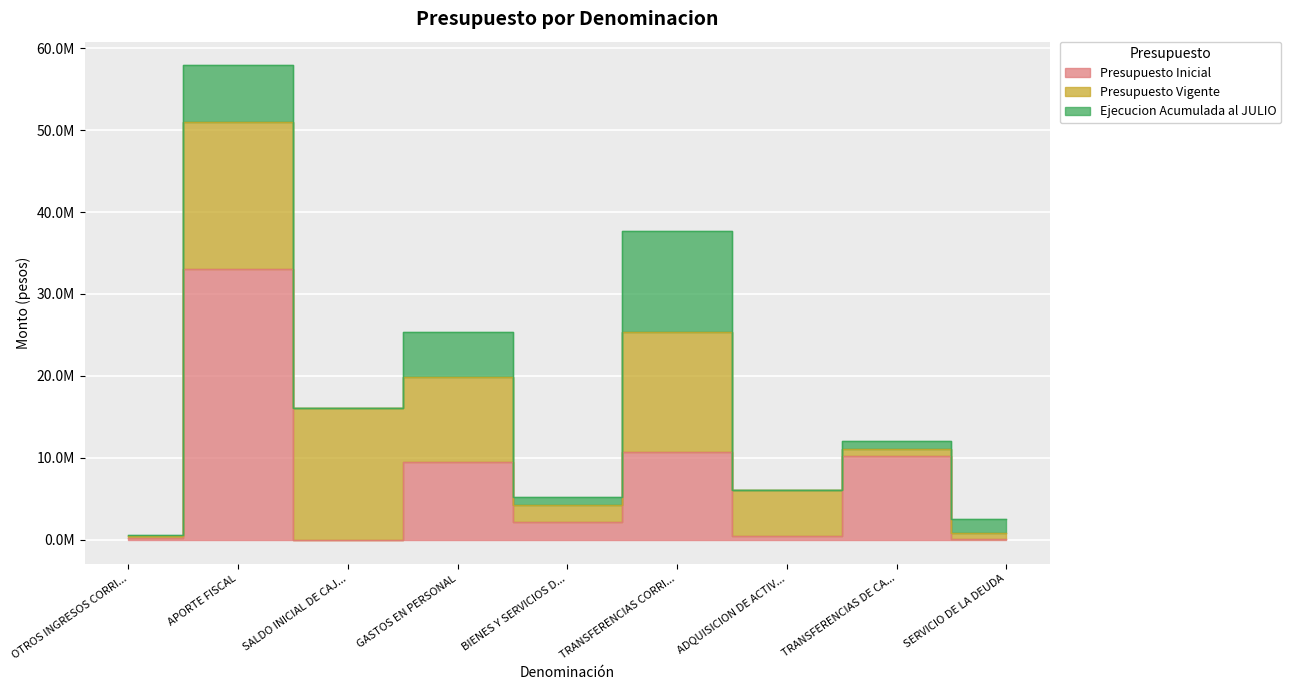

Reading left to right, extract all data points from this chart.

Presupuesto Inicial: 219029	32998897	2000	9540121	2138797	10705943	505551	10181226	148288
Presupuesto Vigente: 221942	18039205	16030789	10352996	2137260	14596287	5599203	941955	664235
Ejecucion Acumulada al JULIO: 117967	6849494	0	5505483	906067	12400369	19503	941955	1701193